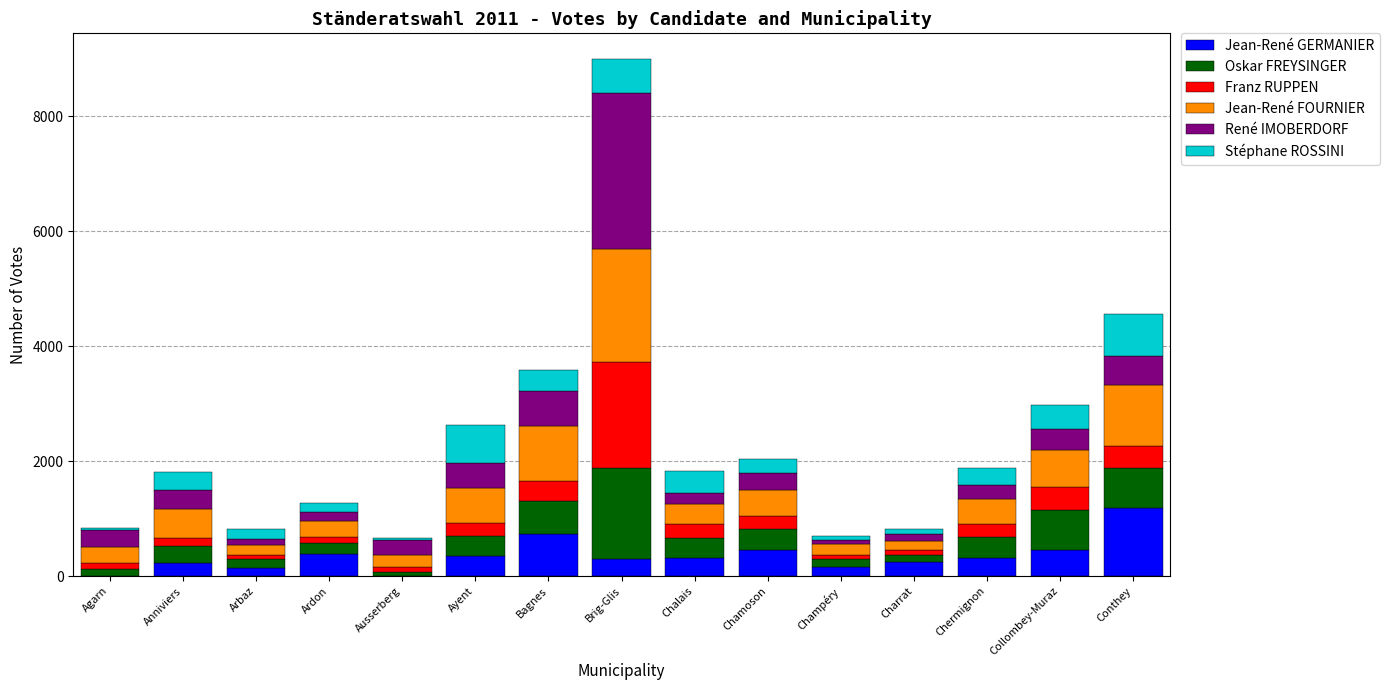

At which label does Jean-René GERMANIER first exceed 314?

Ardon